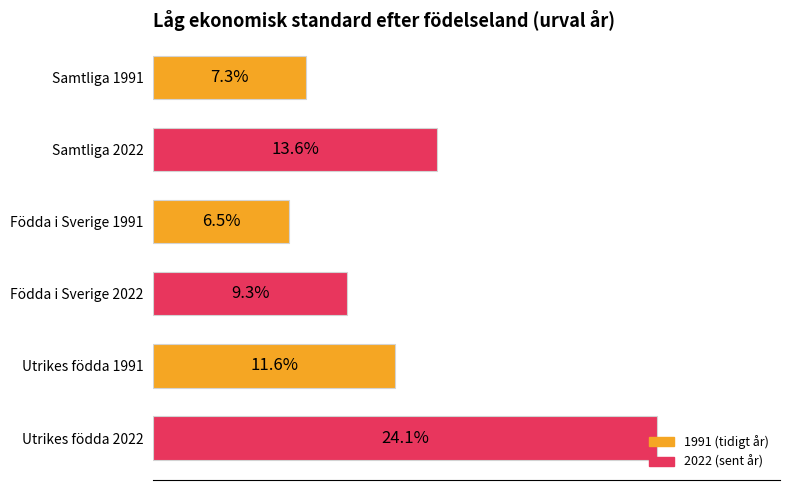

Rank the categories by value from highest to lowest.

Utrikes födda 2022, Samtliga 2022, Utrikes födda 1991, Födda i Sverige 2022, Samtliga 1991, Födda i Sverige 1991